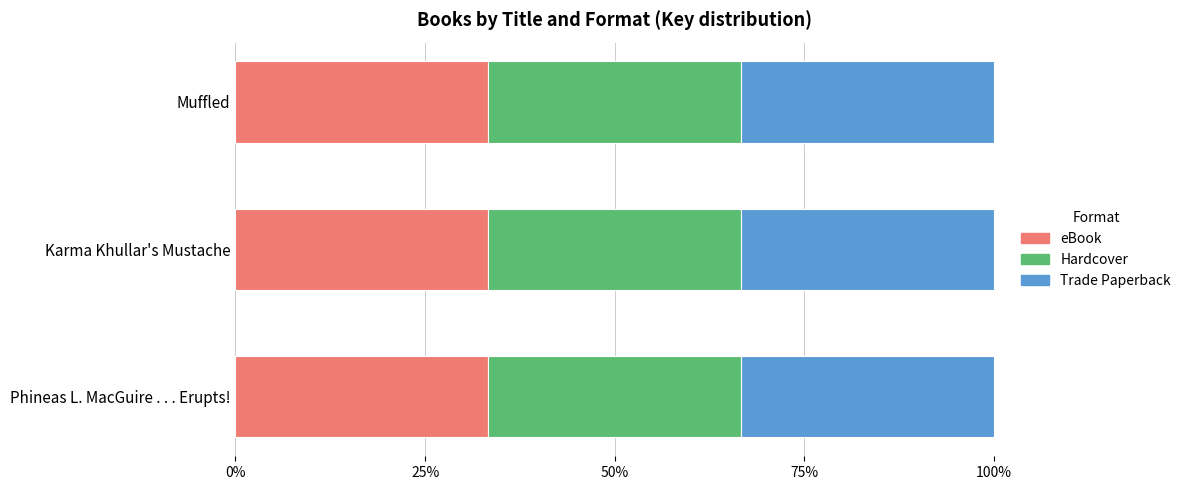

Reading right to left, what are all the values shown in this chart?

eBook: Phineas L. MacGuire . . . Erupts!=28434649	Karma Khullar's Mustache=2084647120	Muffled=166539480
Hardcover: Phineas L. MacGuire . . . Erupts!=28434649	Karma Khullar's Mustache=2084647120	Muffled=166539480
Trade Paperback: Phineas L. MacGuire . . . Erupts!=28434649	Karma Khullar's Mustache=2084647120	Muffled=166539480